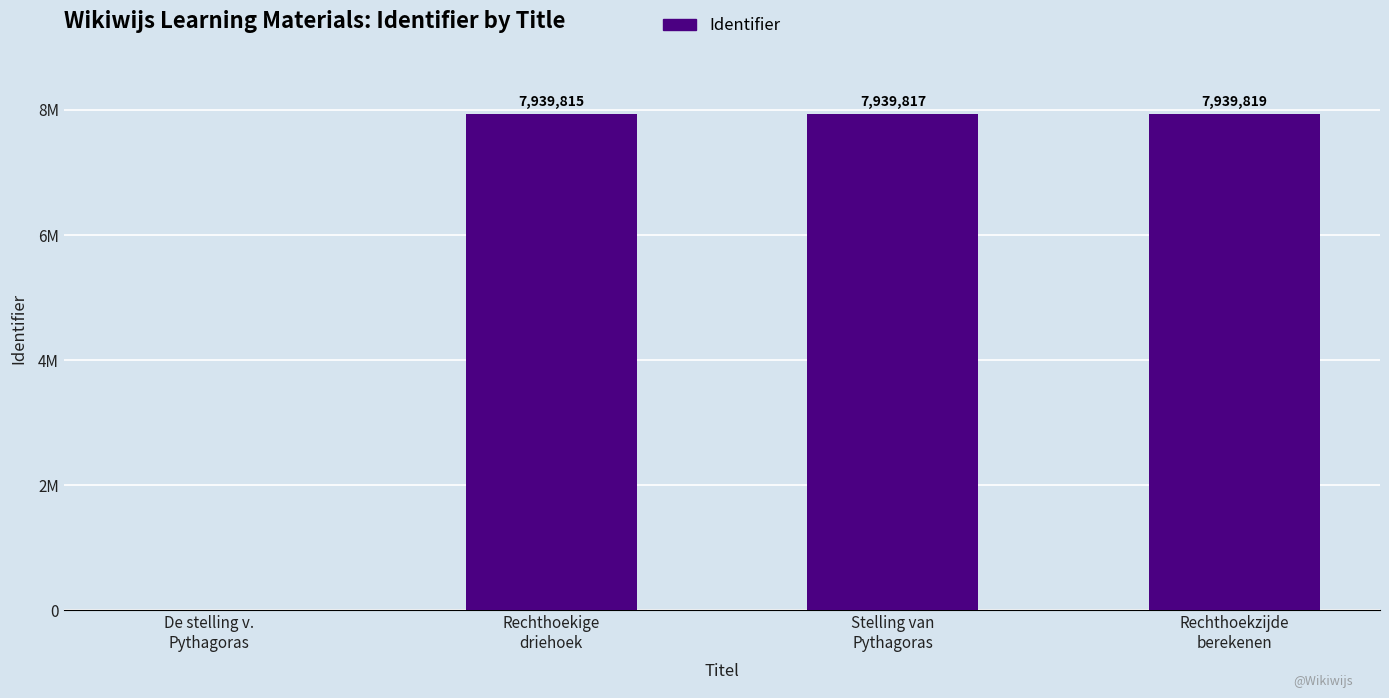

Rank the categories by value from lowest to highest.

De stelling v.
Pythagoras, Rechthoekige
driehoek, Stelling van
Pythagoras, Rechthoekzijde
berekenen